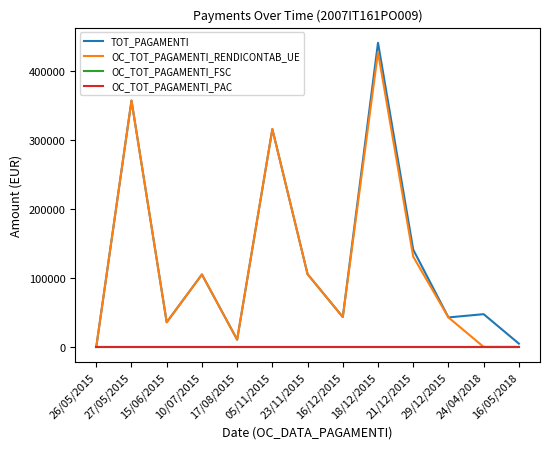

What position from the right is 16/05/2018?

1